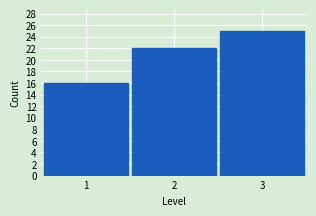

Reading left to right, list every bar in this chart as the range it spans on the x-axis followed by its height. The values are not printed on the chart, so give them approximately, as read against the axis.

0.5 to 1.5: 16
1.5 to 2.5: 22
2.5 to 3.5: 25